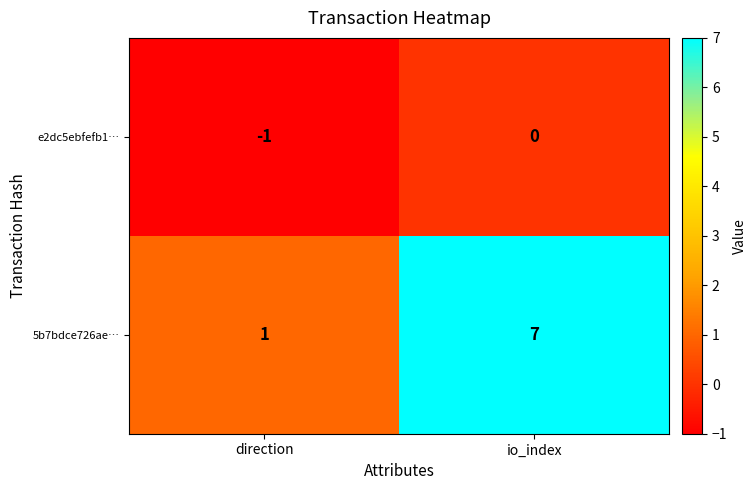

What is the approximate value of 5b7bdce726ae… at io_index?

7